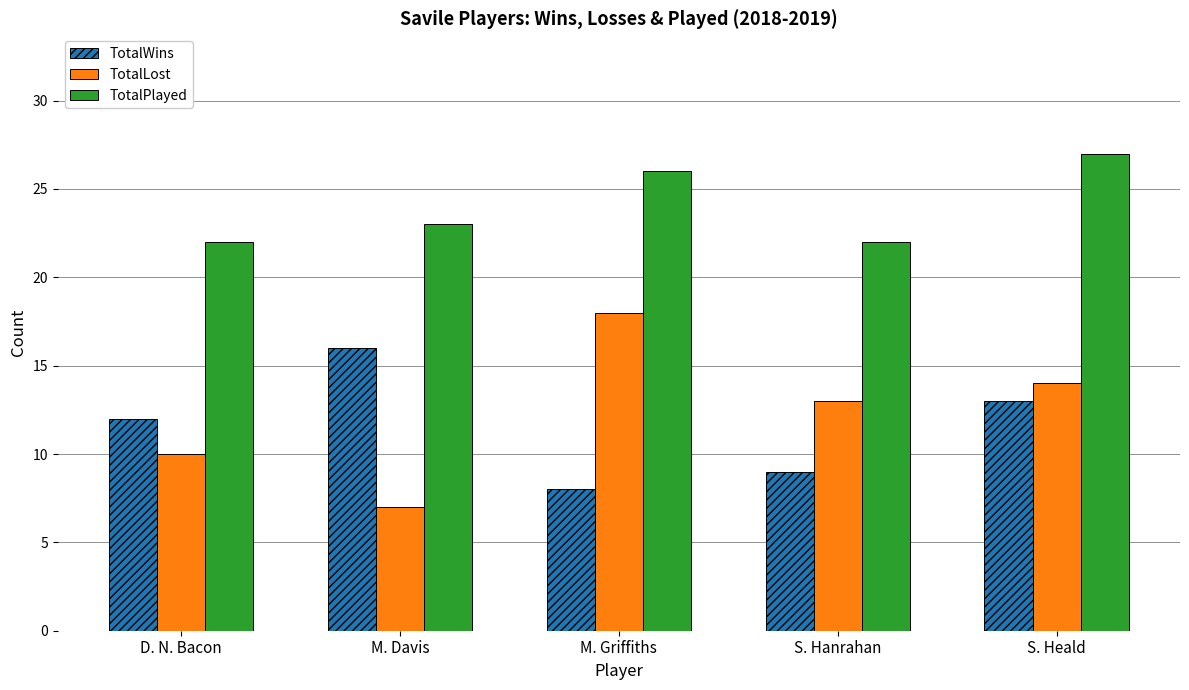

Is it true that TotalWins equals 13 at S. Heald?

True